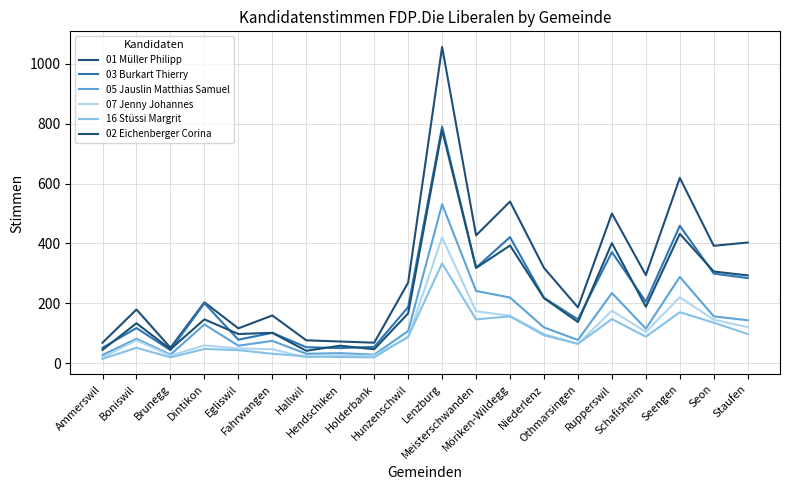

Rank the categories by 01 Müller Philipp value from lowest to highest.

Brunegg, Ammerswil, Holderbank, Hendschiken, Hallwil, Egliswil, Fahrwangen, Boniswil, Othmarsingen, Dintikon, Hunzenschwil, Schafisheim, Niederlenz, Seon, Staufen, Meisterschwanden, Rupperswil, Möriken-Wildegg, Seengen, Lenzburg